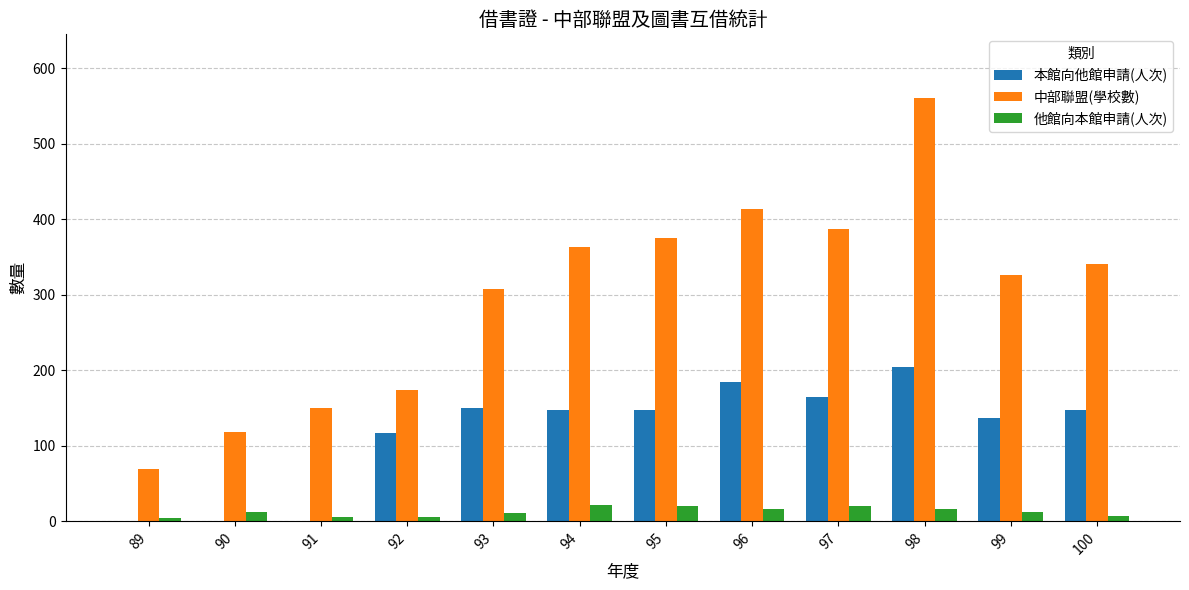

What is the sum of the 中部聯盟(學校數) values at 92 and 97?

561